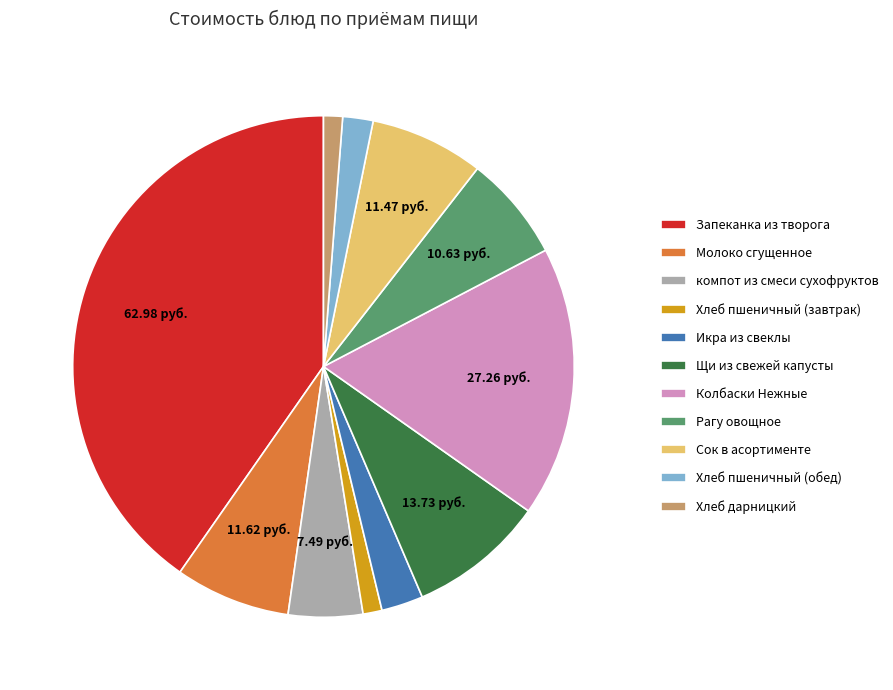

What is the ratio of the value at Икра из свеклы to the value at Запеканка из творога?

0.1